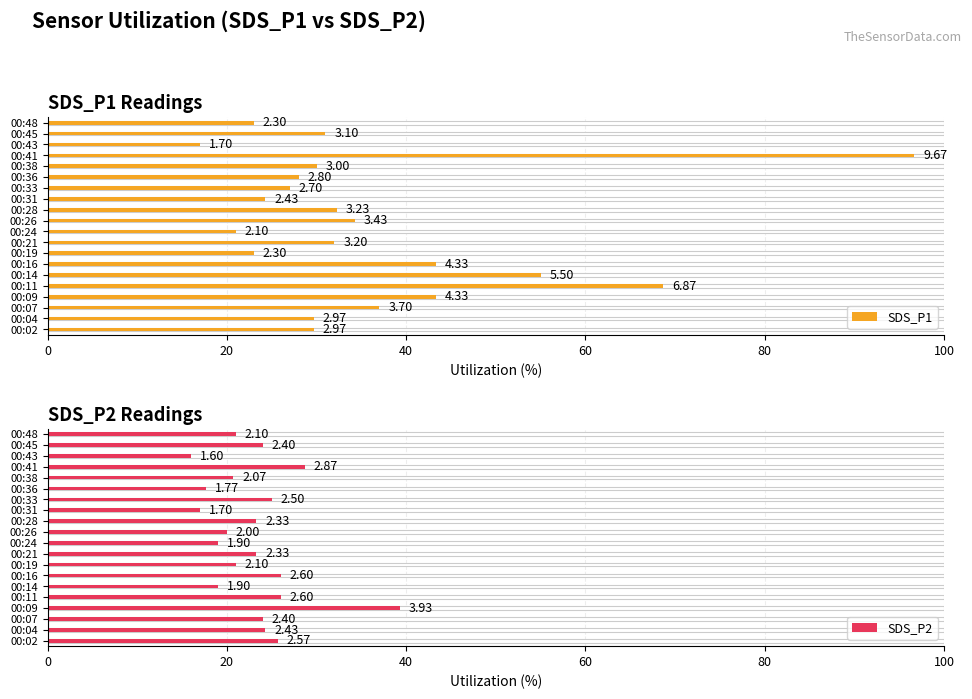

How many data points in SDS_P2 are above 23?

11